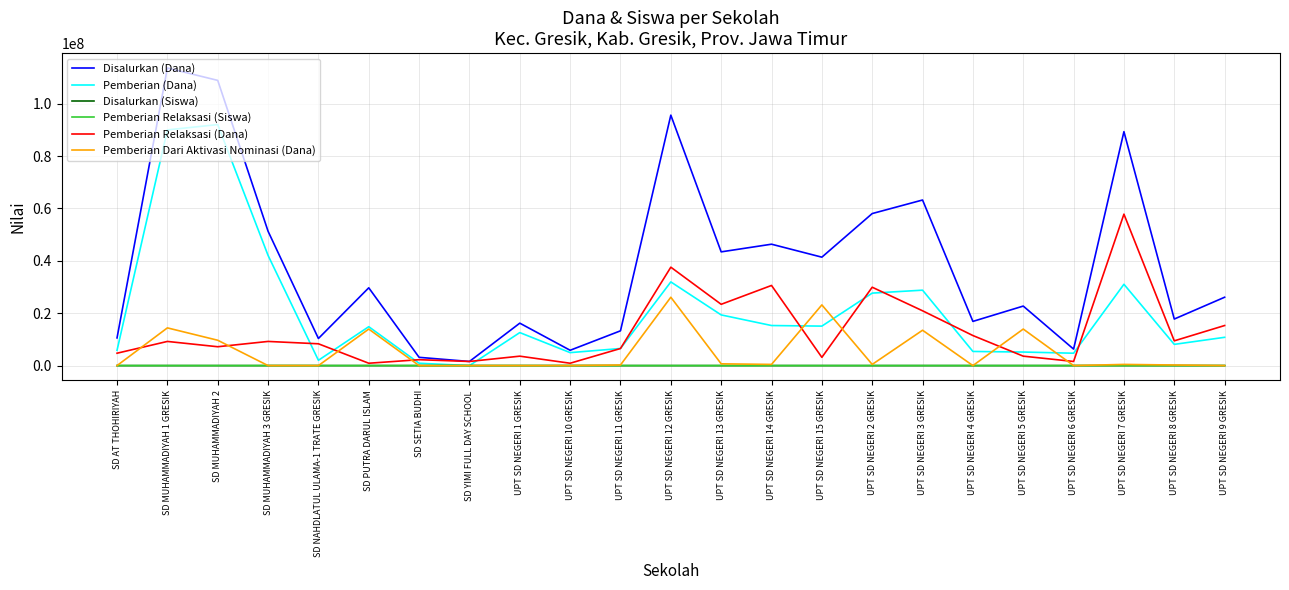

What is the maximum value shown in the chart?

113625000